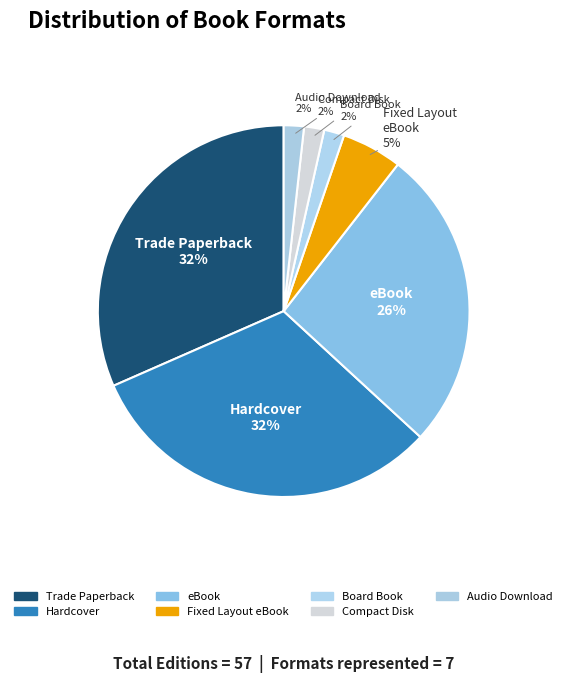

How many slices are in this pie chart?

7